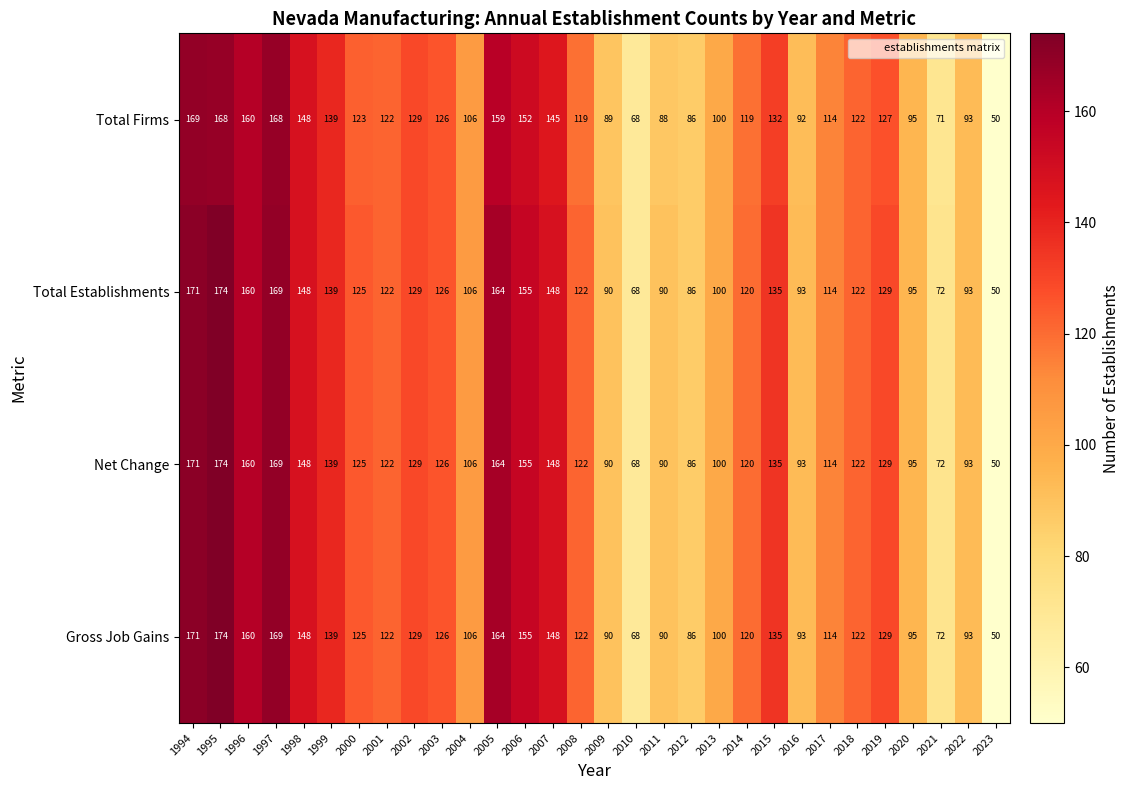

True or false: Total Establishments has a value of 73 at 2002.

False